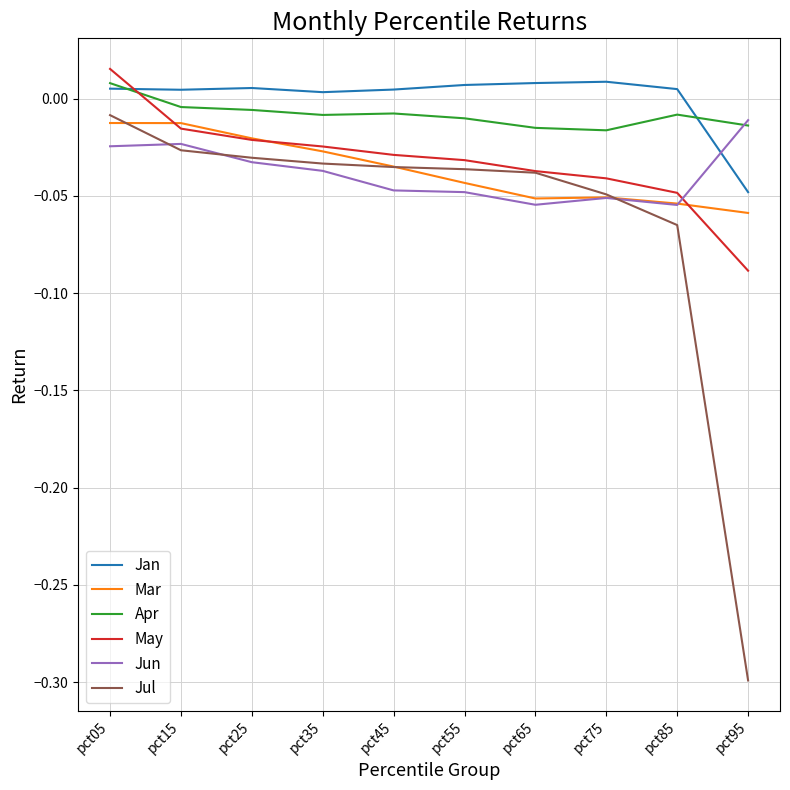

True or false: Jan and Jul intersect in this chart.

False